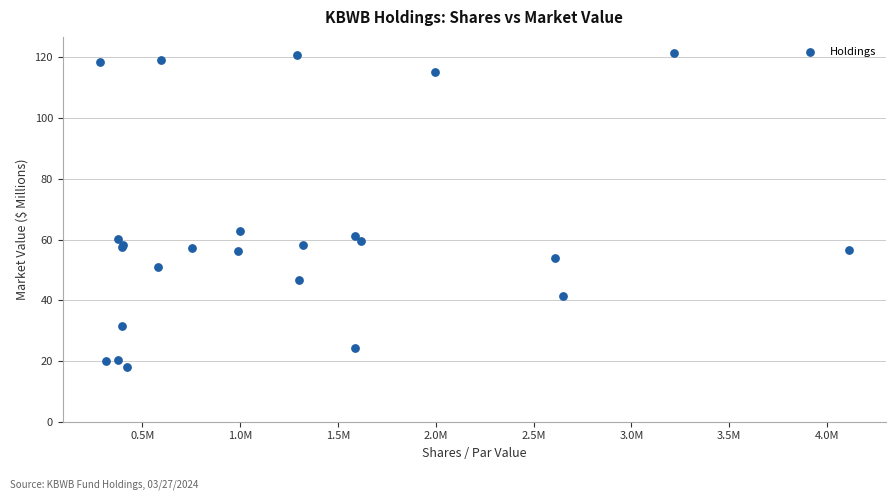

What Y value in the scatter plot is closest to 69?

62.8